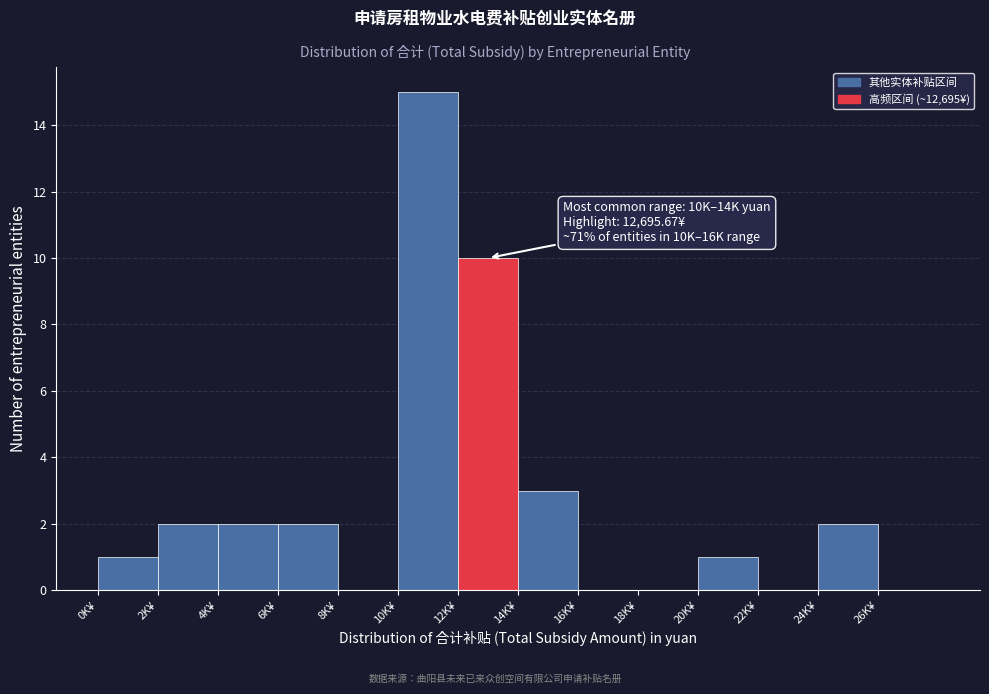

Reading left to right, what are all the values shown in this chart?

0K¥=1	2K¥=2	4K¥=2	6K¥=2	8K¥=0	10K¥=15	12K¥=10	14K¥=3	16K¥=0	18K¥=0	20K¥=1	22K¥=0	24K¥=2	26K¥=0